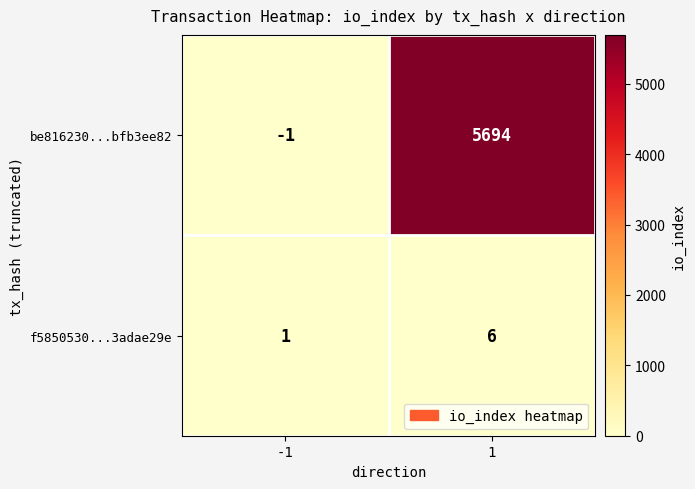

How many categories are shown in the chart?

2